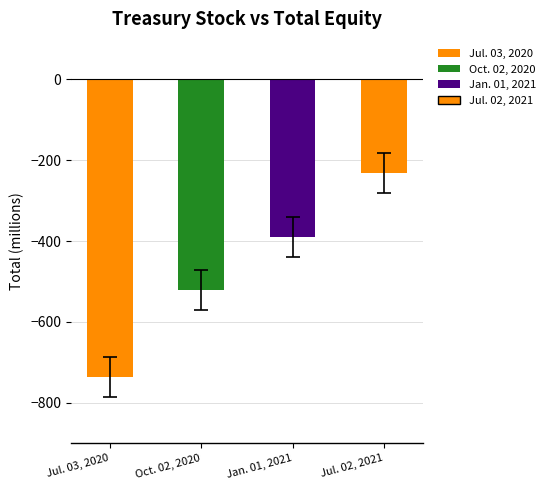

What value does the data have at Jan. 01, 2021?

-390